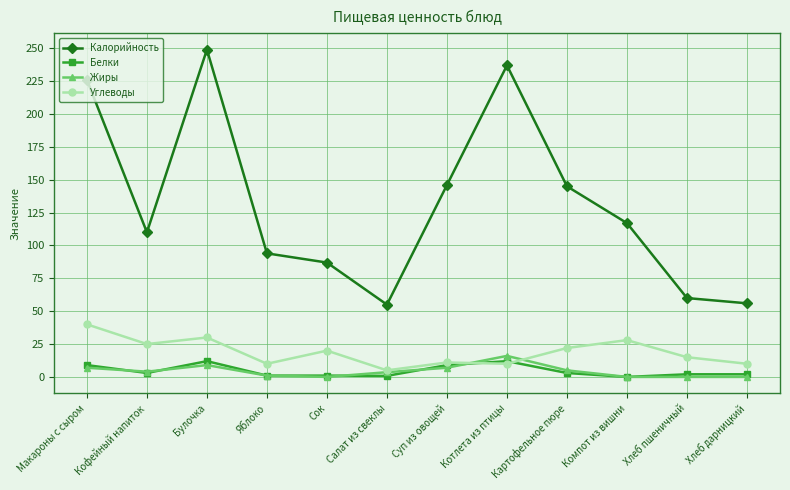

How many values in the Калорийность series are below 117?

6